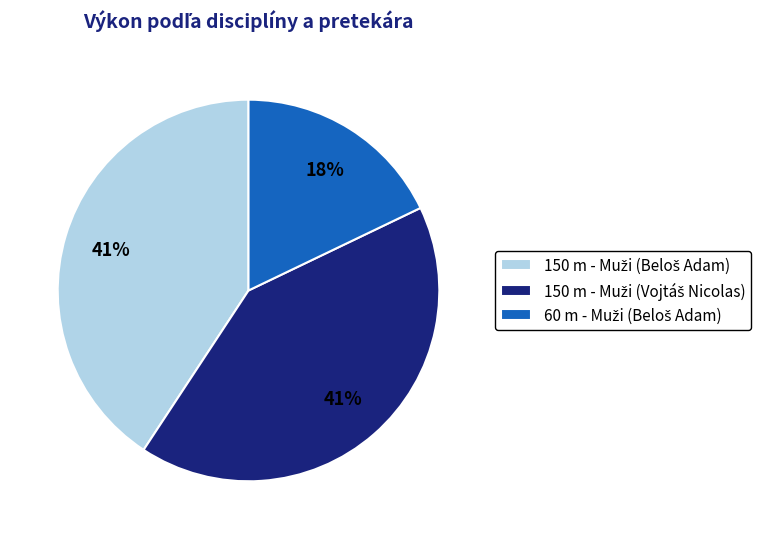

Is there a majority slice in this chart?

No